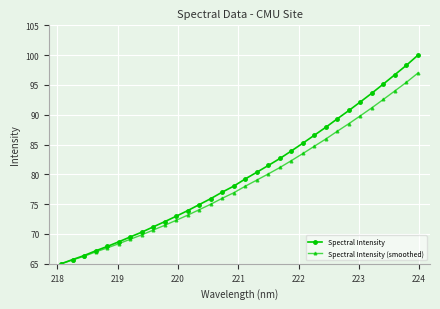

At how many categories does at least one series exceed 93?

5